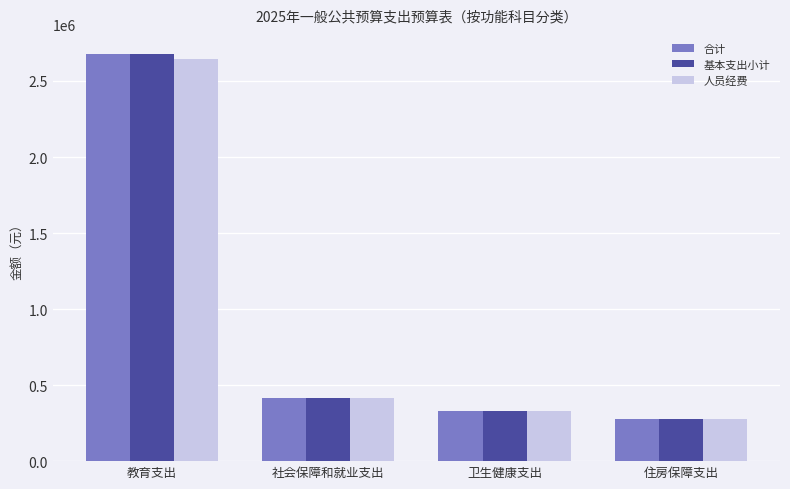

How many series are shown in this chart?

3